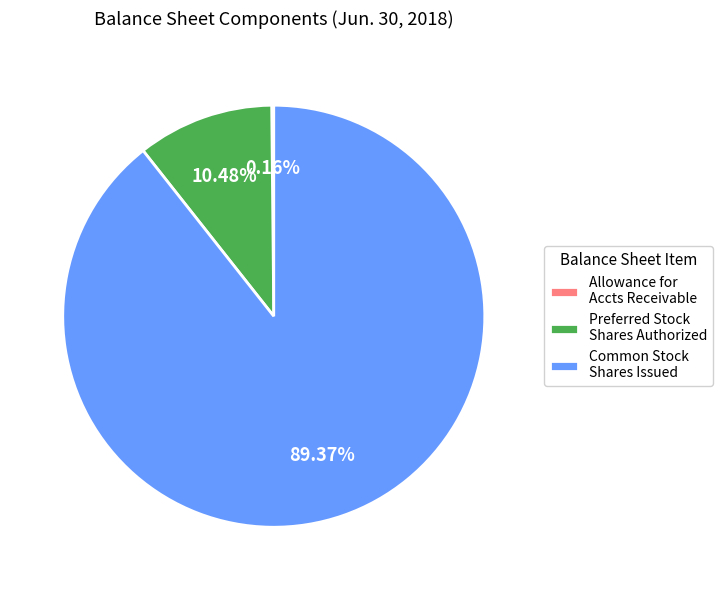

Which slice represents more than half of the pie?

Common Stock Shares Issued